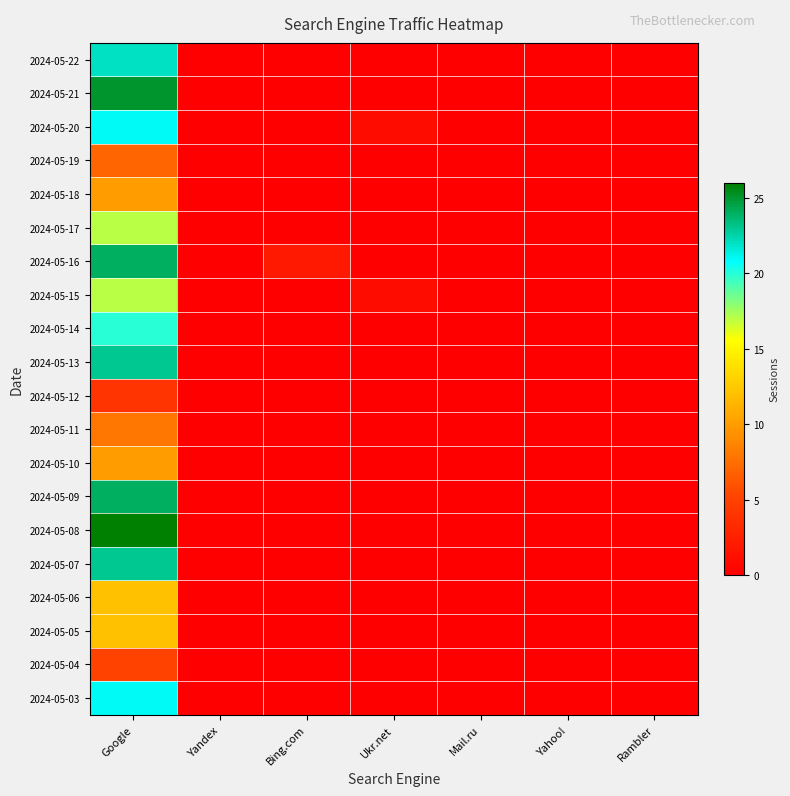

What is the difference between the highest and lowest values at Google?

22